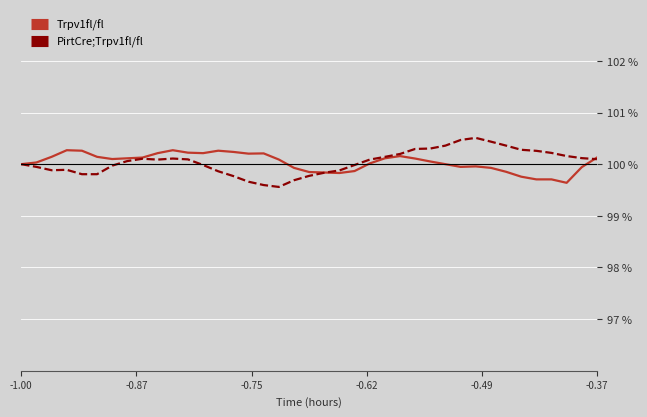

Which series has the largest range (max minus min)?

PirtCre;Trpv1fl/fl